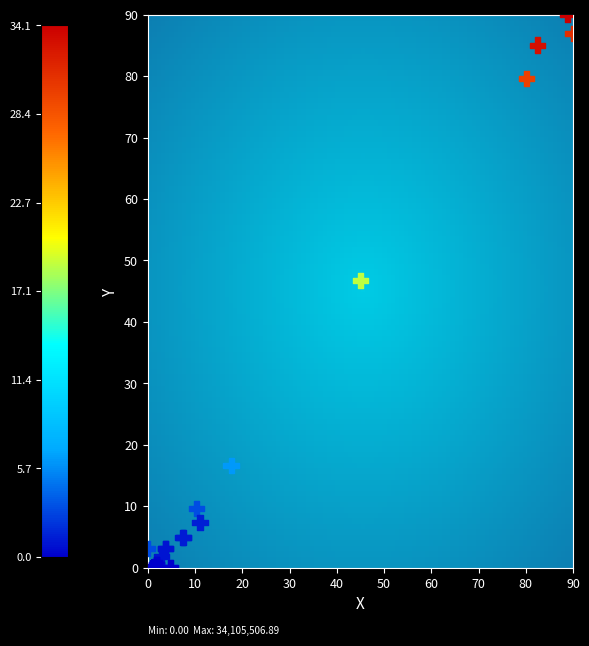

What Y value in the scatter plot is closest to 45?

46.7